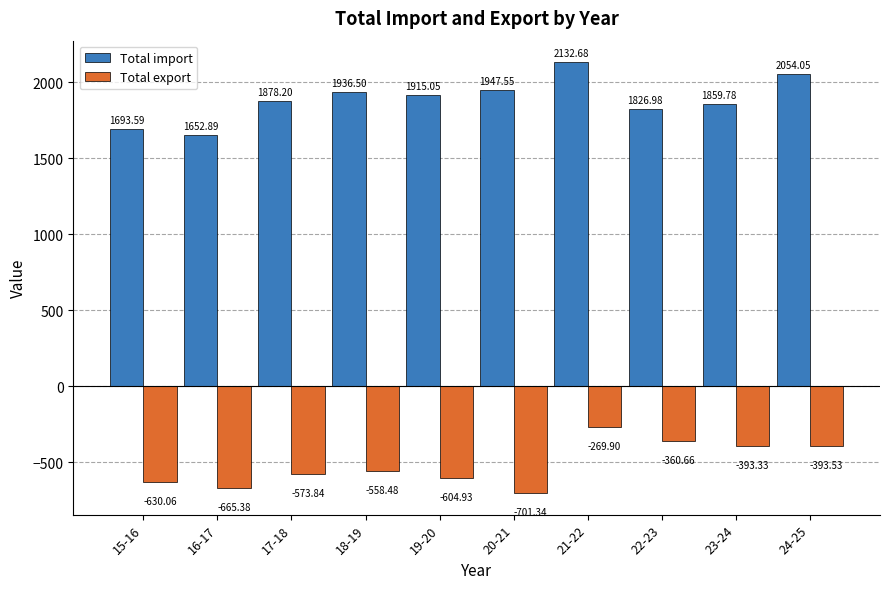

At which label is Total import closest to 1892?

17-18